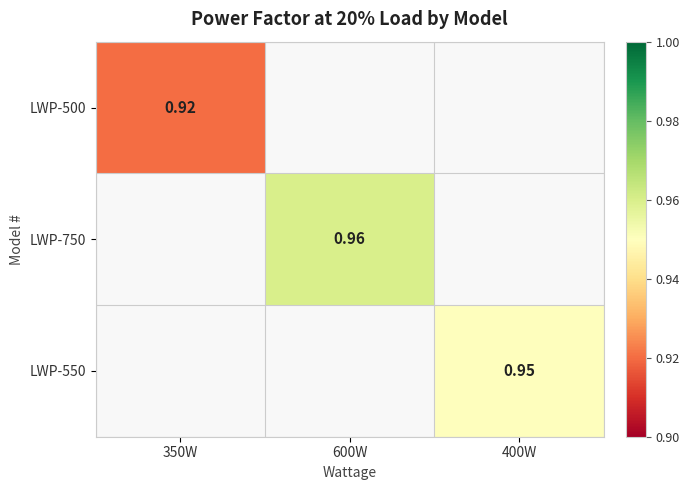

Is the value of LWP-750 at 400W greater than the value of LWP-500 at 600W?

No